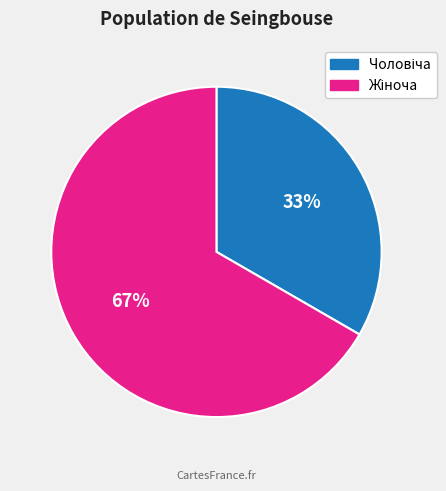

Is there any slice that represents more than half of the pie?

Yes